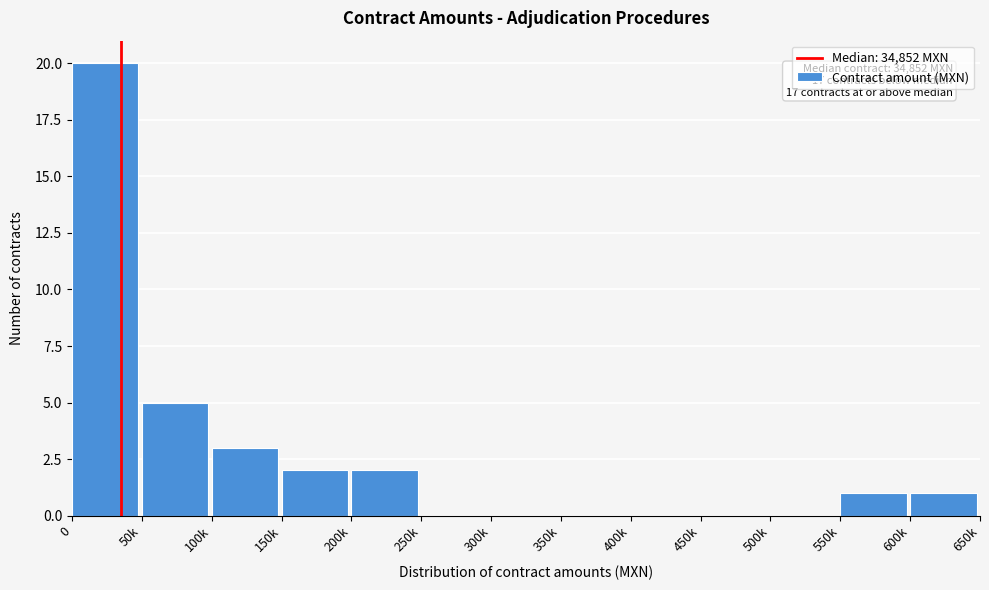

Reading right to left, extract all data points from this chart.

600k=1	550k=1	500k=0	450k=0	400k=0	350k=0	300k=0	250k=0	200k=2	150k=2	100k=3	50k=5	0=20